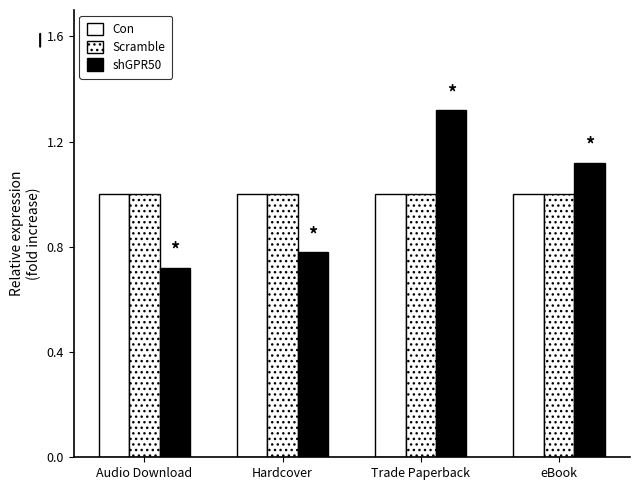

Does the chart contain any negative values?

No